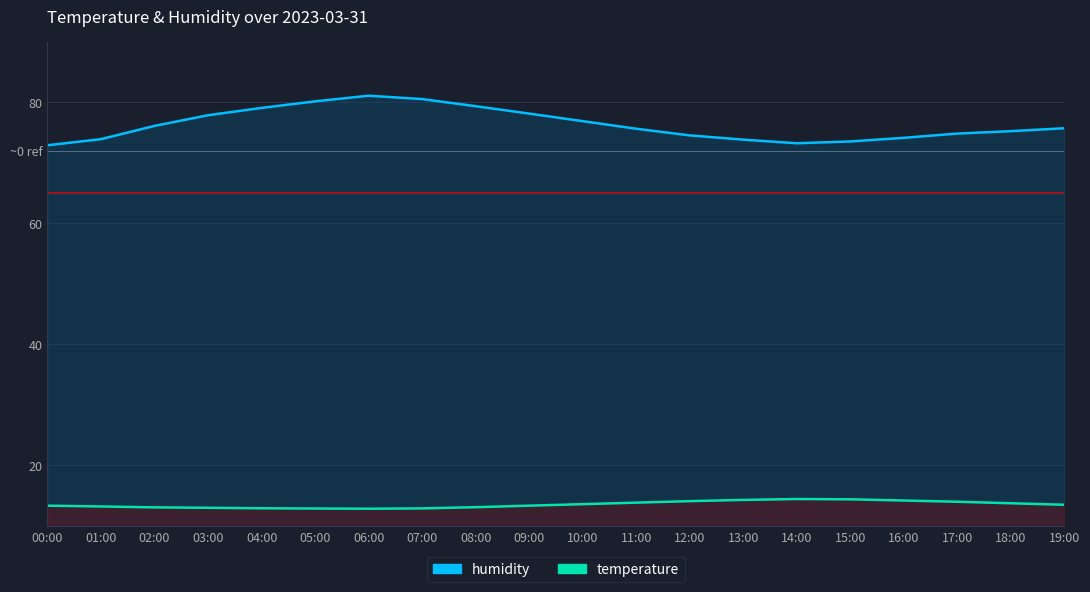

Does the chart display data point markers on the line(s)?

No